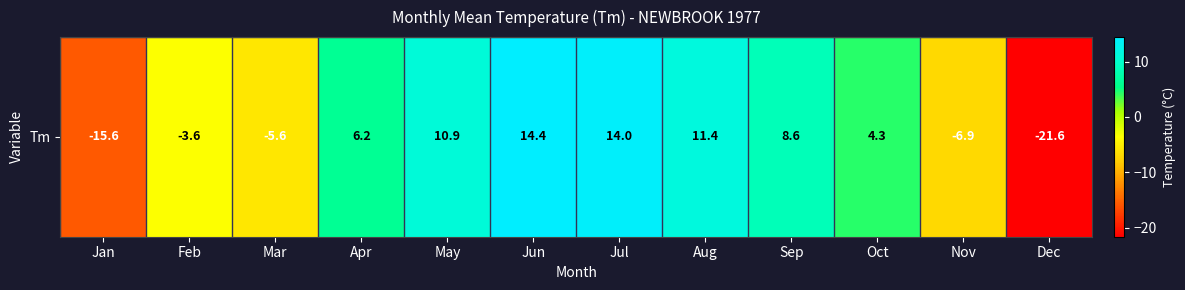

What is the sum of the values at Feb and Oct?

0.7